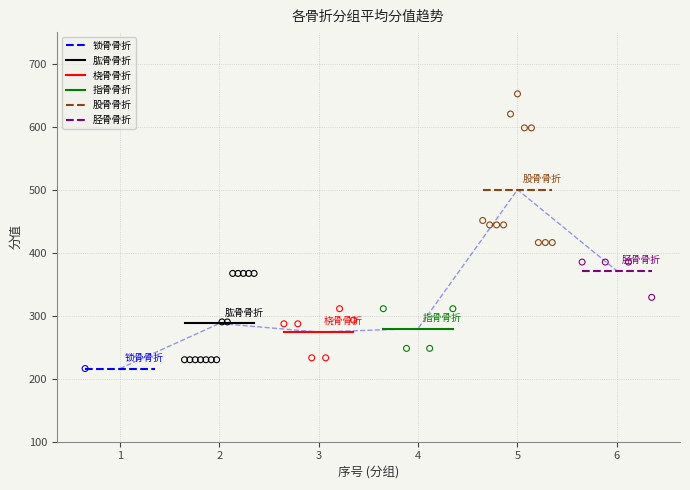

At how many categories does at least one series exceed 361?

2